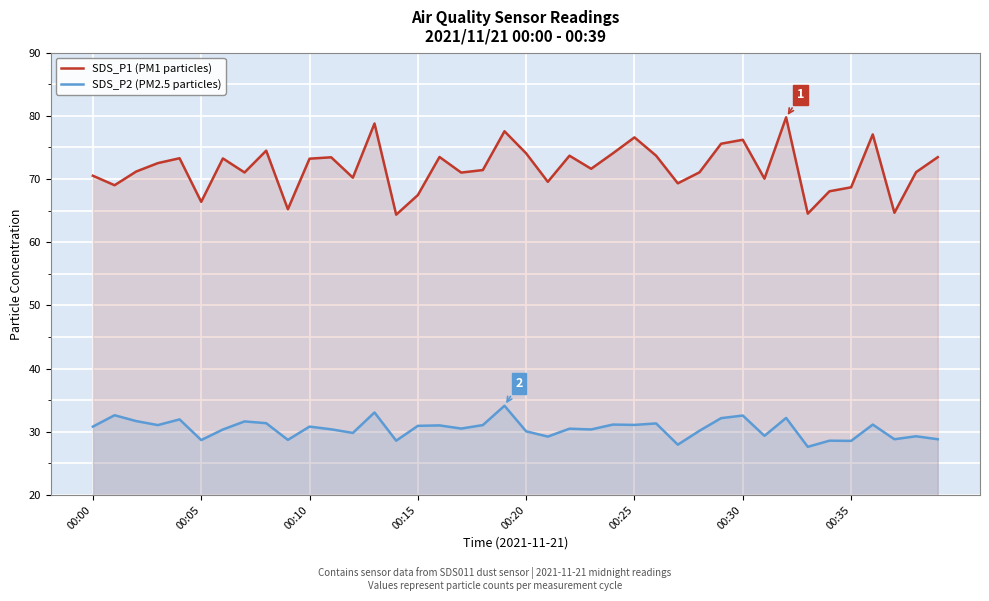

Which series has the largest range (max minus min)?

SDS_P1 (PM1 particles)